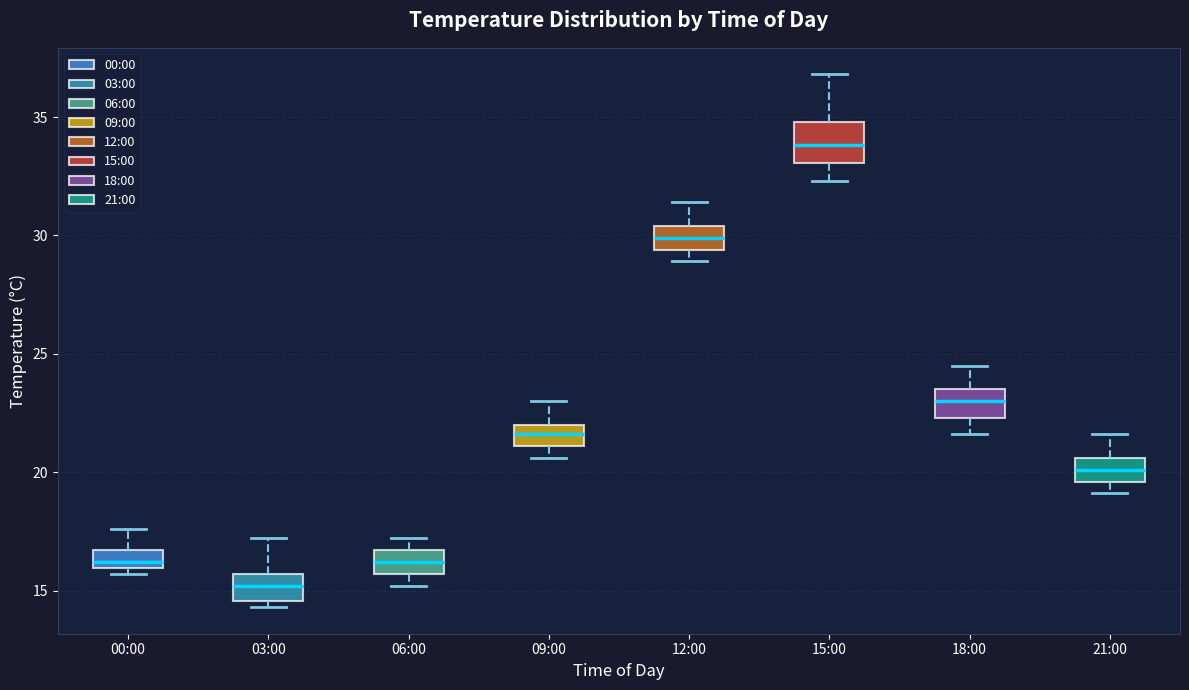

Reading left to right, read every box against the y-axis: the position of its median line, the range the box covers, and the ends of its whiskers. The values are not printed on the chart, so give them approximately, as read against the axis.

00:00: median 16.0 (just above the box's lower edge), box 16.0 to 16.5, whiskers 15.5 to 17.5
03:00: median 15.0, box 14.5 to 15.5, whiskers 14.5 (just below the box's lower edge) to 17.0
06:00: median 16.0, box 15.5 to 16.5, whiskers 15.0 to 17.0
09:00: median 21.5, box 21.0 to 22.0, whiskers 20.5 to 23.0
12:00: median 30.0, box 29.5 to 30.5, whiskers 29.0 to 31.5
15:00: median 34.0, box 33.0 to 35.0, whiskers 32.5 to 37.0
18:00: median 23.0, box 22.5 to 23.5, whiskers 21.5 to 24.5
21:00: median 20.0, box 19.5 to 20.5, whiskers 19.0 to 21.5